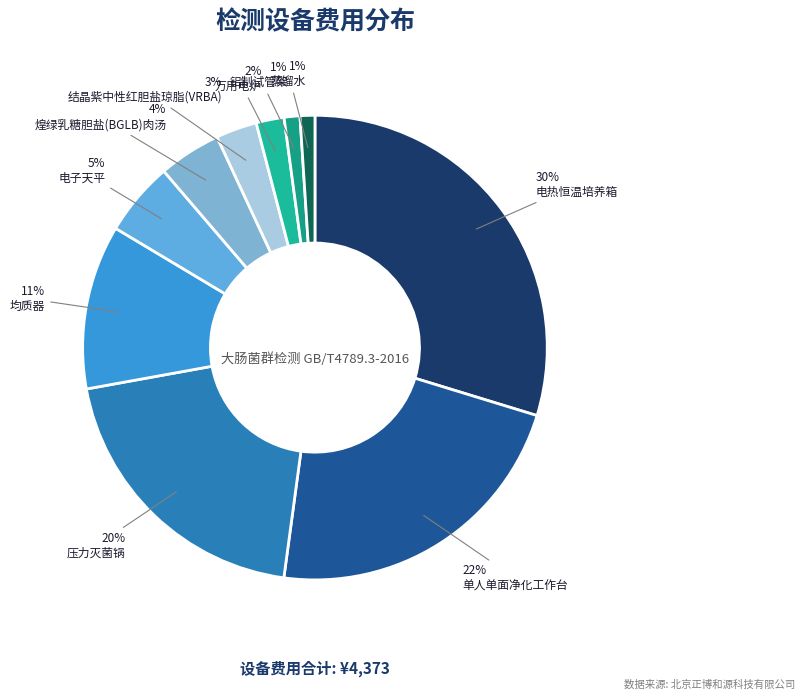

To the nearest percent, what percentage of the pie is 单人单面净化工作台?

22%